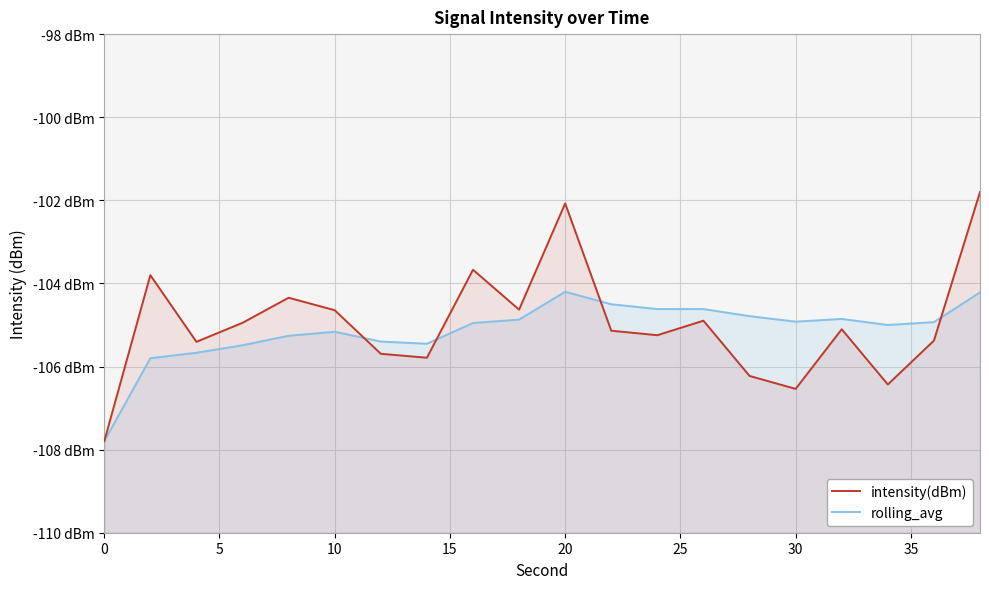

The rolling_avg series shows -105.4 at 30. True or false?

True